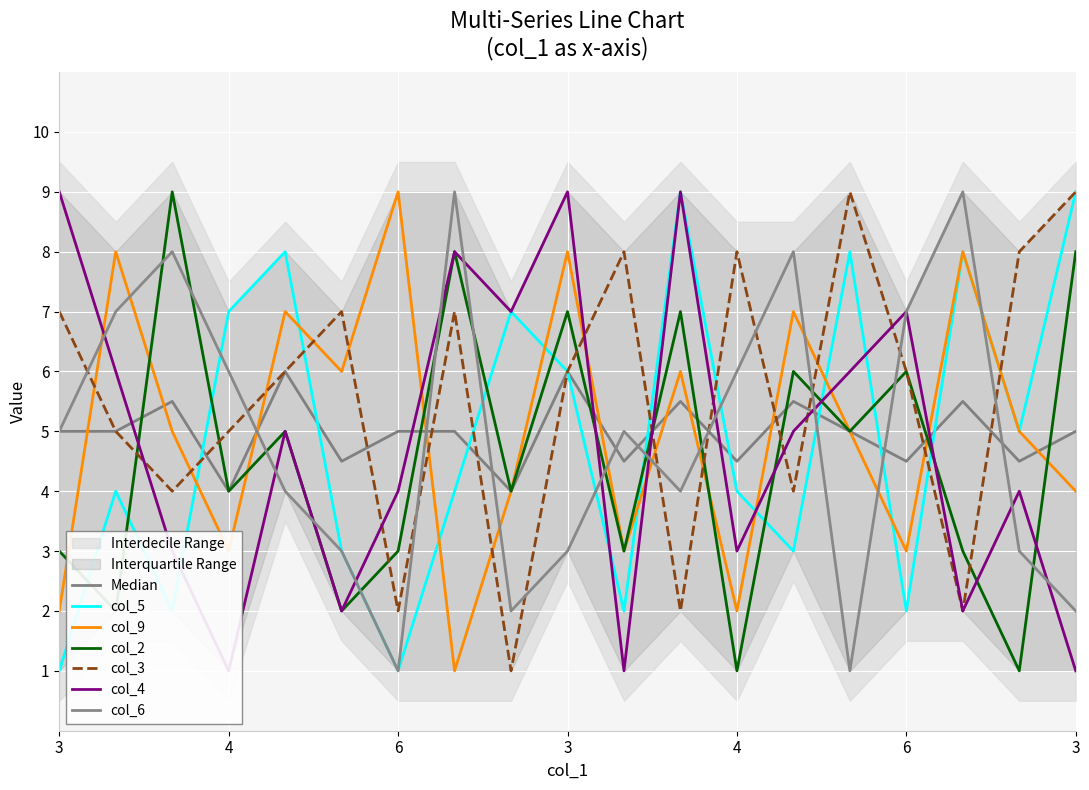

After their last crossing, which series has the higher values: col_3 or col_2?

col_3